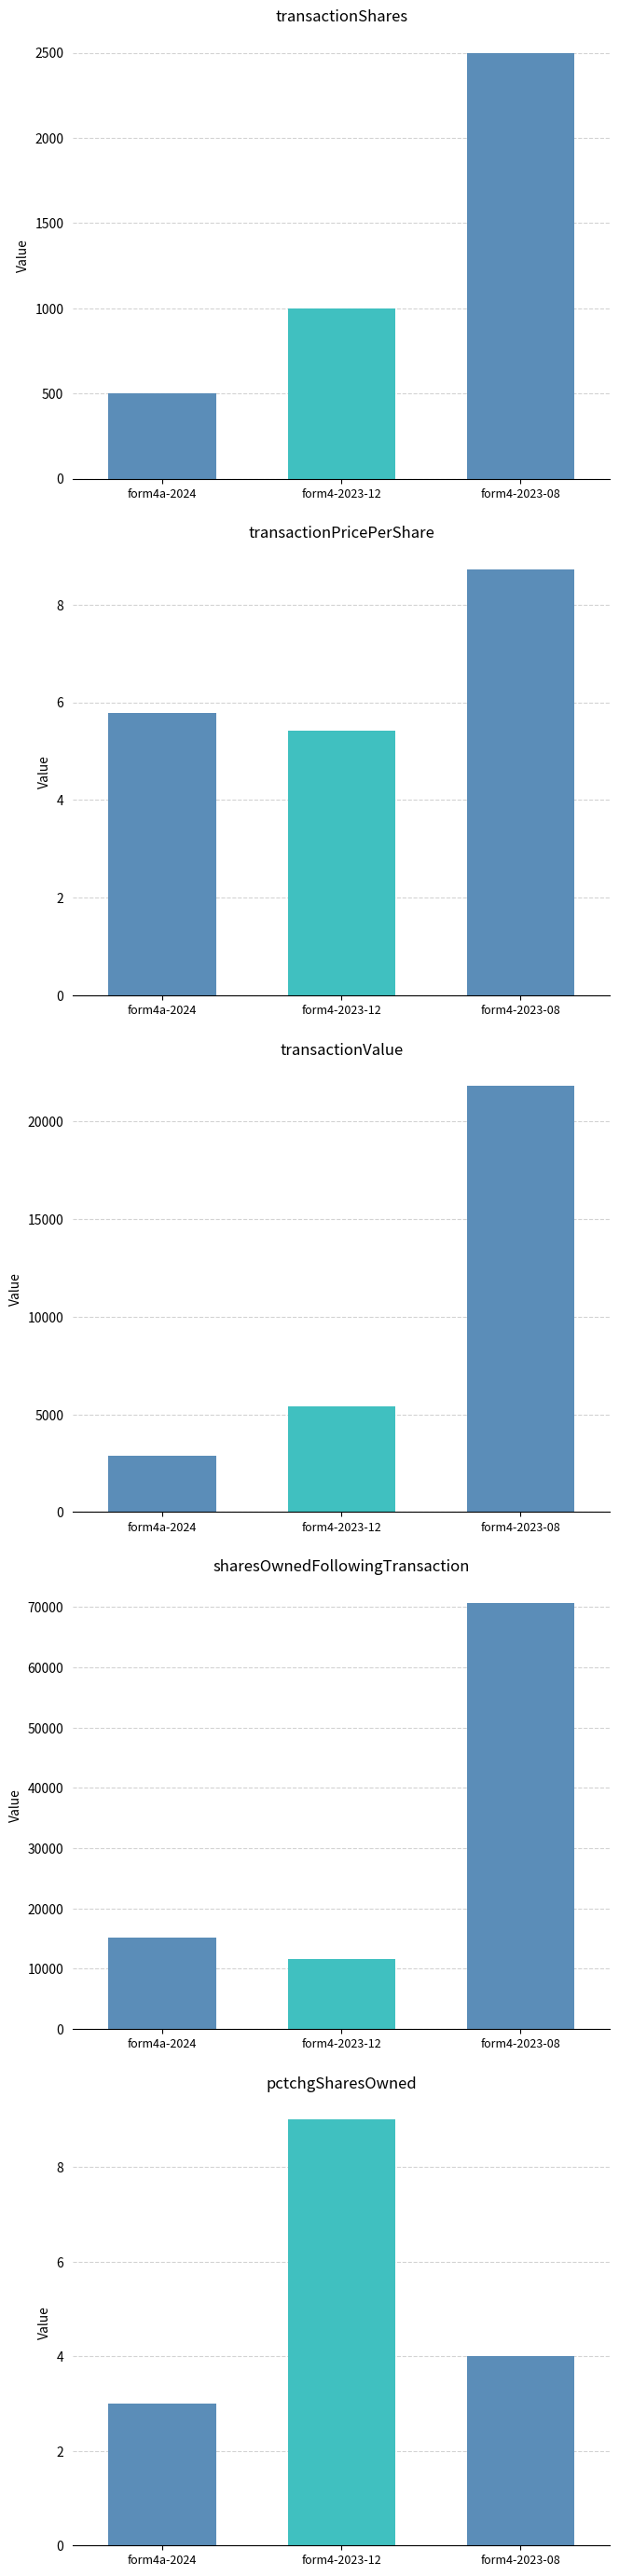

What is the difference between the maximum and second lowest values in the transactionValue series?

16380.0